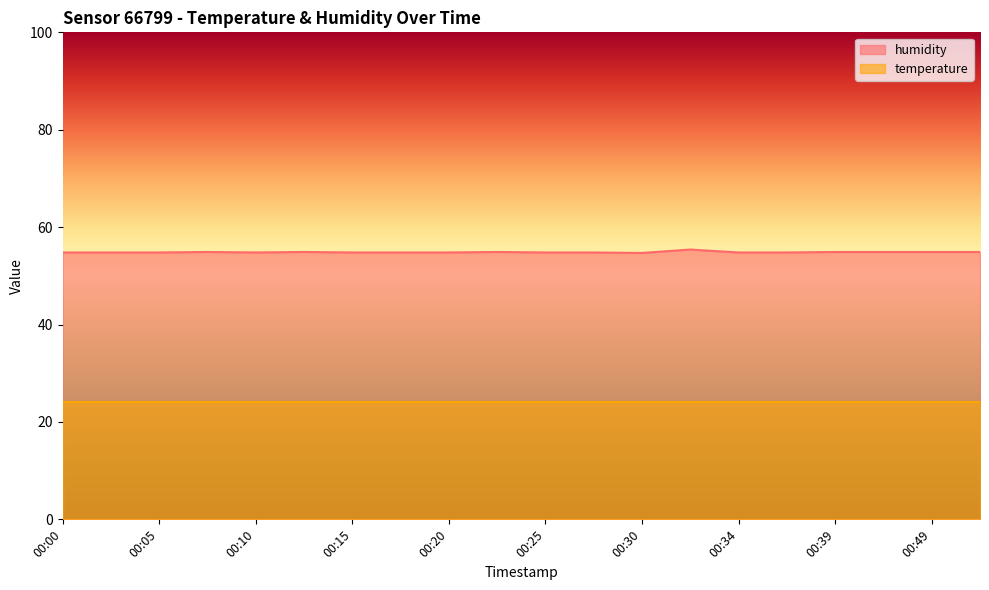

What is the approximate value at 00:22?

54.9